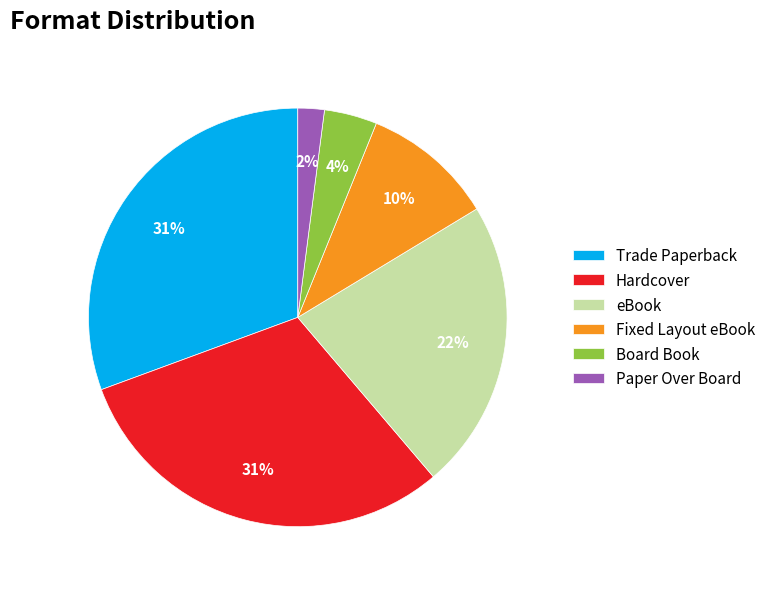

Between Hardcover and Paper Over Board, which is larger?

Hardcover